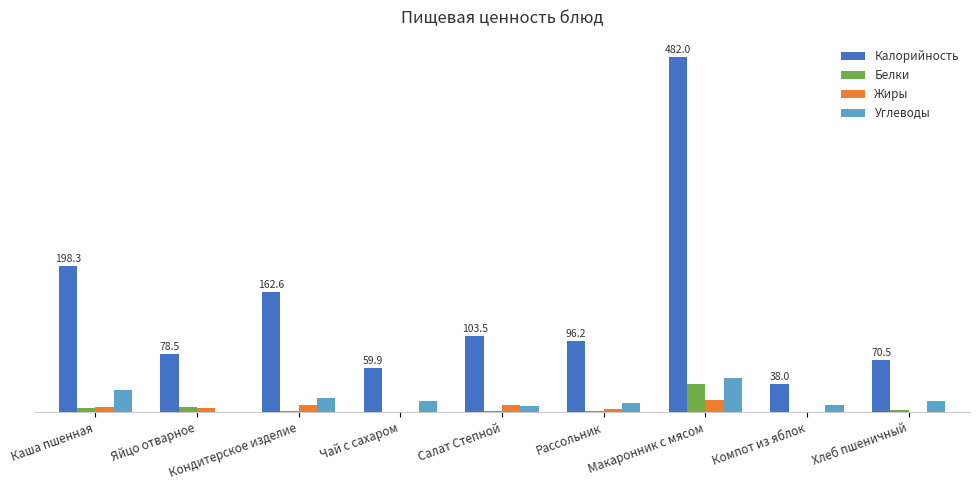

Reading right to left, transcribe all the data shown in this chart.

Калорийность: Хлеб пшеничный=70.5	Компот из яблок=38.0	Макаронник с мясом=482.0	Рассольник=96.2	Салат Степной=103.5	Чай с сахаром=59.9	Кондитерское изделие=162.6	Яйцо отварное=78.5	Каша пшенная=198.3
Белки: Хлеб пшеничный=2.3	Компот из яблок=0.1	Макаронник с мясом=38.0	Рассольник=1.8	Салат Степной=0.8	Чай с сахаром=0.0	Кондитерское изделие=1.2	Яйцо отварное=6.3	Каша пшенная=5.8
Жиры: Хлеб пшеничный=0.2	Компот из яблок=0.1	Макаронник с мясом=16.0	Рассольник=4.1	Салат Степной=9.1	Чай с сахаром=0.0	Кондитерское изделие=9.2	Яйцо отварное=5.8	Каша пшенная=6.3
Углеводы: Хлеб пшеничный=14.8	Компот из яблок=9.1	Макаронник с мясом=46.7	Рассольник=13.0	Салат Степной=8.5	Чай с сахаром=15.0	Кондитерское изделие=18.7	Яйцо отварное=0.3	Каша пшенная=29.3